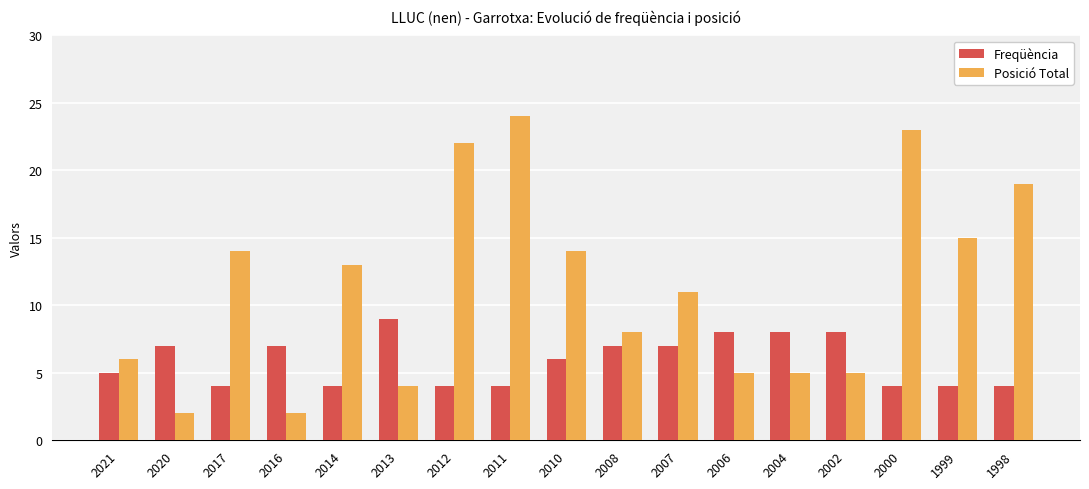

The value of Freqüència at 2017 is 4. True or false?

True